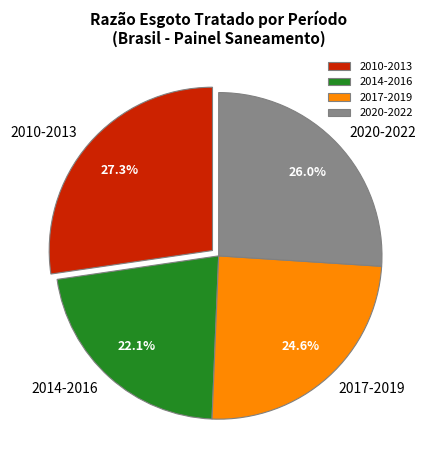

Rank the categories by value from lowest to highest.

2014-2016, 2017-2019, 2020-2022, 2010-2013